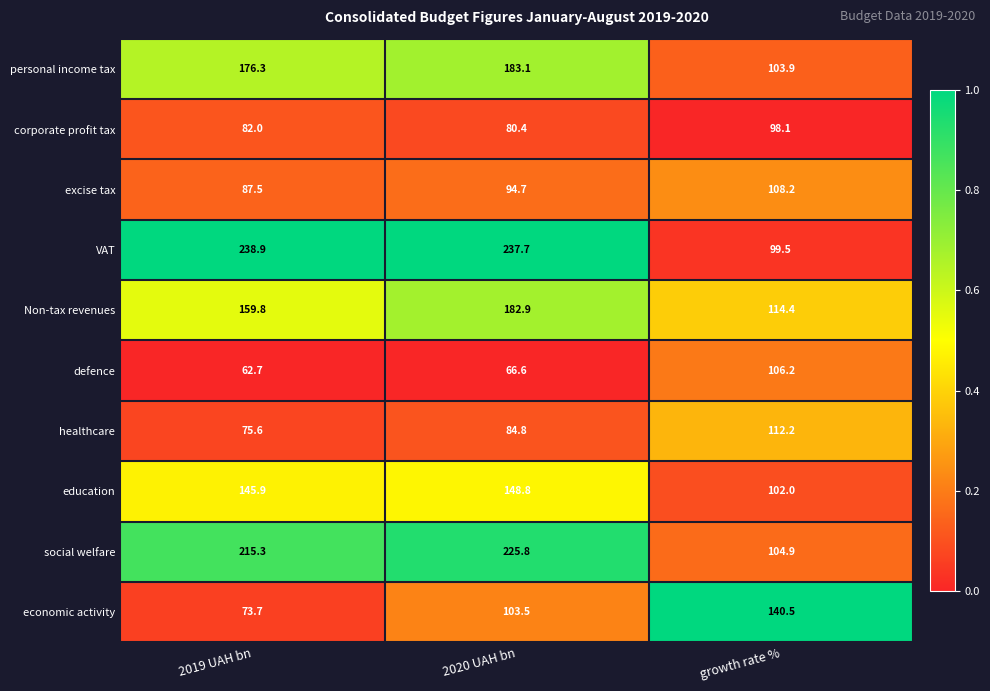

List the series in order of their peak value, highest first.

VAT, social welfare, personal income tax, Non-tax revenues, education, economic activity, healthcare, excise tax, defence, corporate profit tax